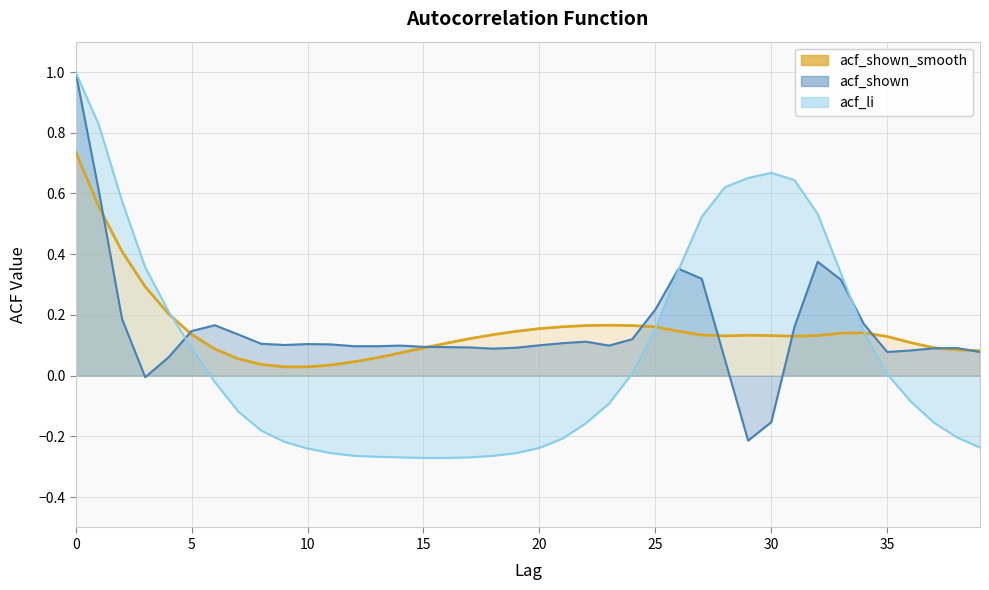

What is the difference between the maximum and minimum values in the acf_shown_smooth series?

0.7